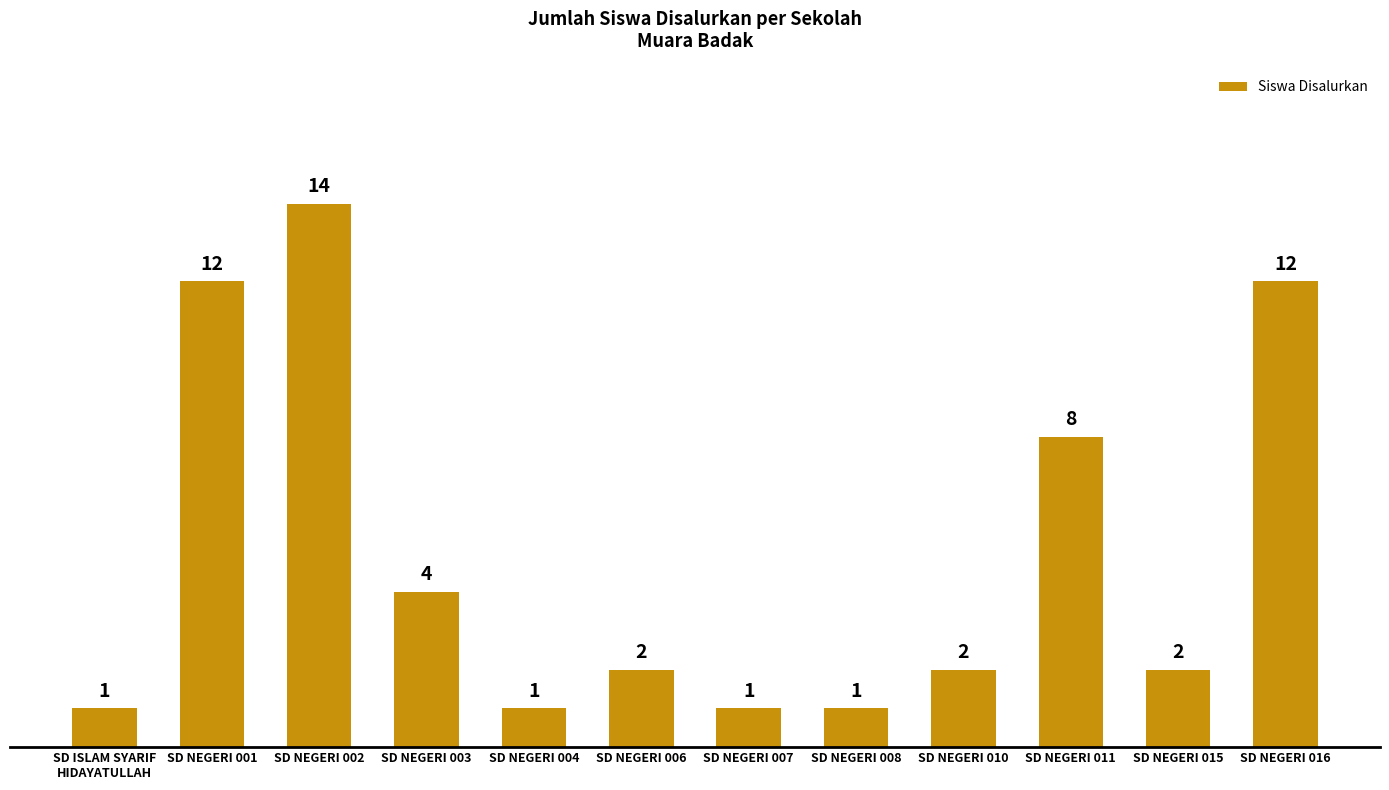

Reading left to right, what are all the values shown in this chart?

1	12	14	4	1	2	1	1	2	8	2	12